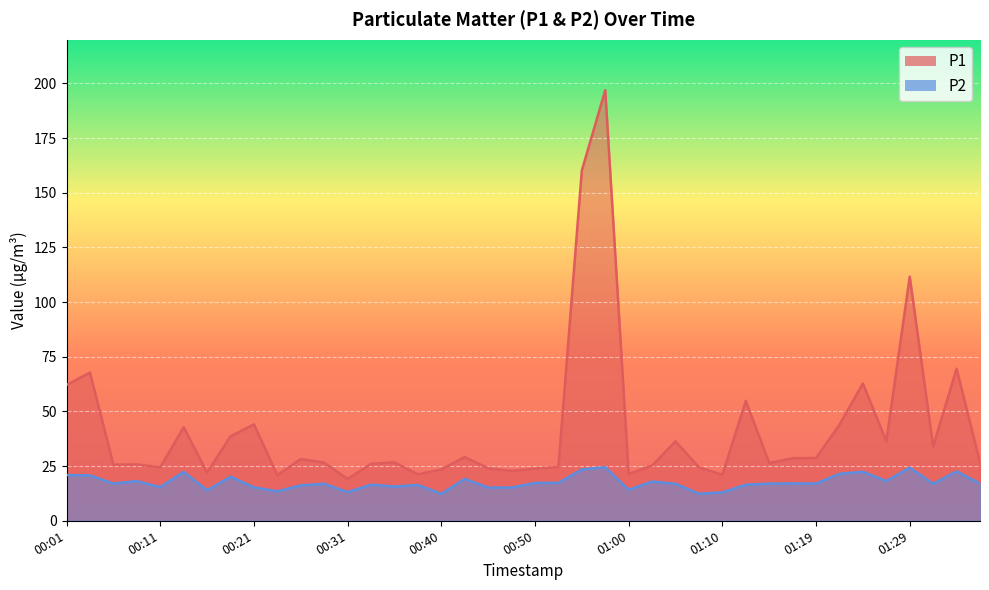

Between 00:03 and 01:14, which series saw the biggest shift?

P1